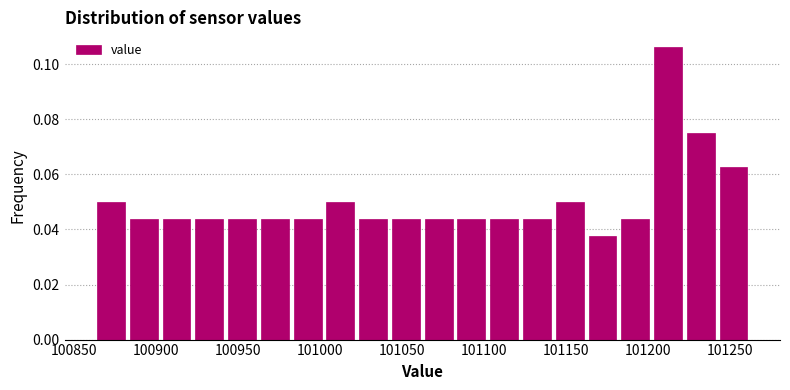

Around what value on the x-axis is the tallest bar? Give the approximate position of its centre, as read against the axis.

101210